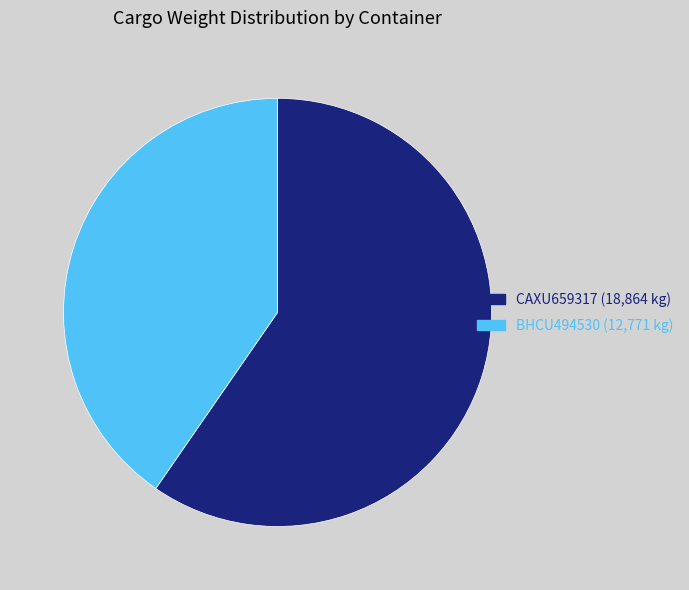

Between BHCU494530 and CAXU659317, which is larger?

CAXU659317